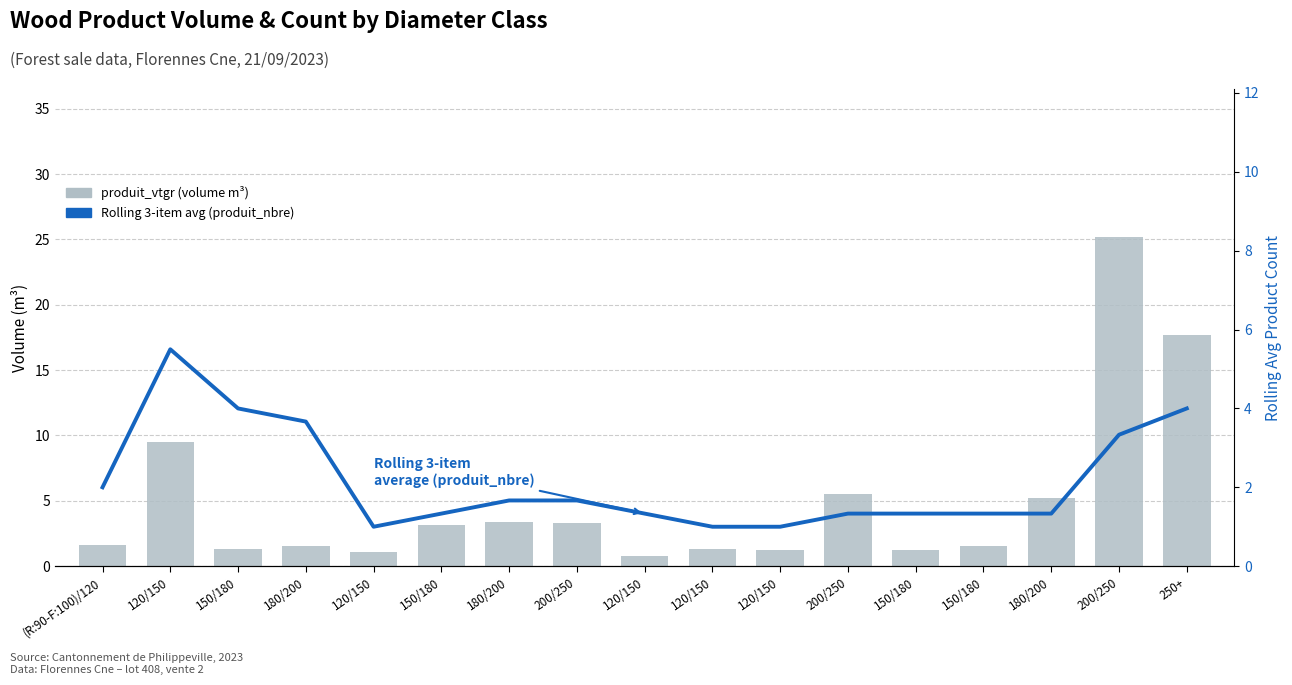

What is the value of the produit_vtgr bar at the 17th from the left?

17.7